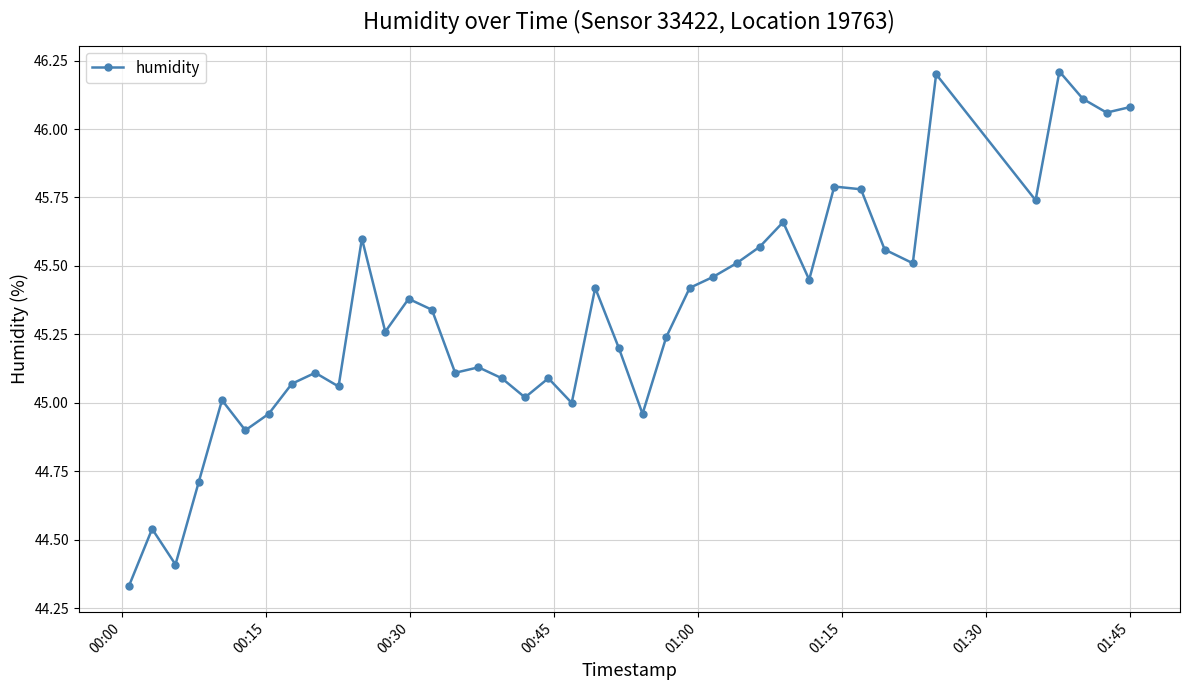

What is the greatest value displayed?

46.2